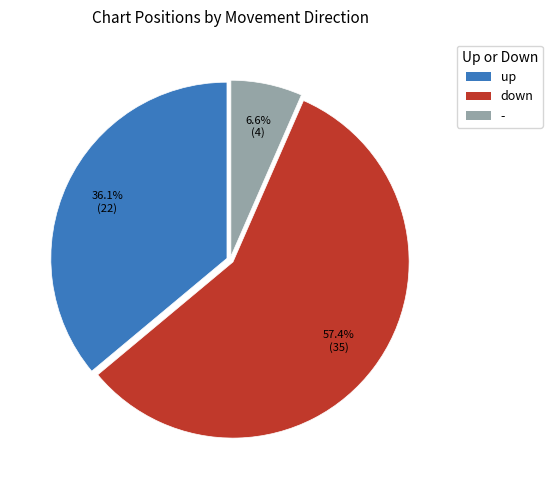

How many segments does this pie chart have?

3